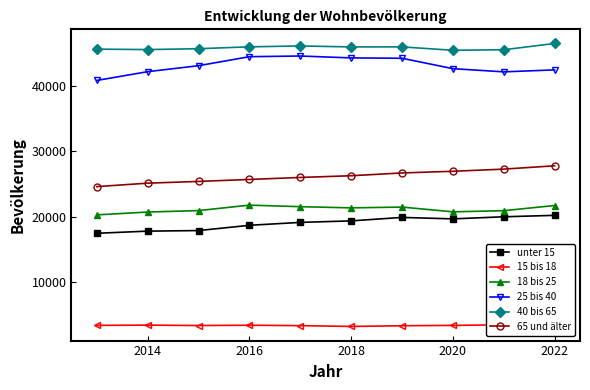

Which series has the largest total across all categories?

40 bis 65